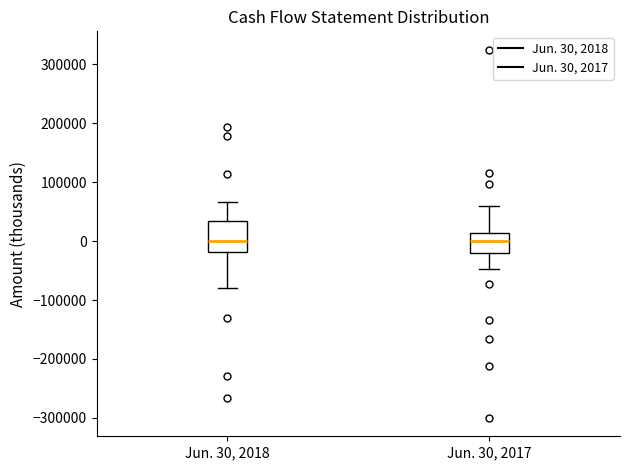

Reading left to right, read every box against the y-axis: the position of its median line, the range the box covers, and the ends of its whiskers. The values are not printed on the chart, so give them approximately, as read against the axis.

Jun. 30, 2018: median 0, box -20000 to 30000, whiskers -80000 to 70000
Jun. 30, 2017: median 0, box -20000 to 10000, whiskers -50000 to 60000